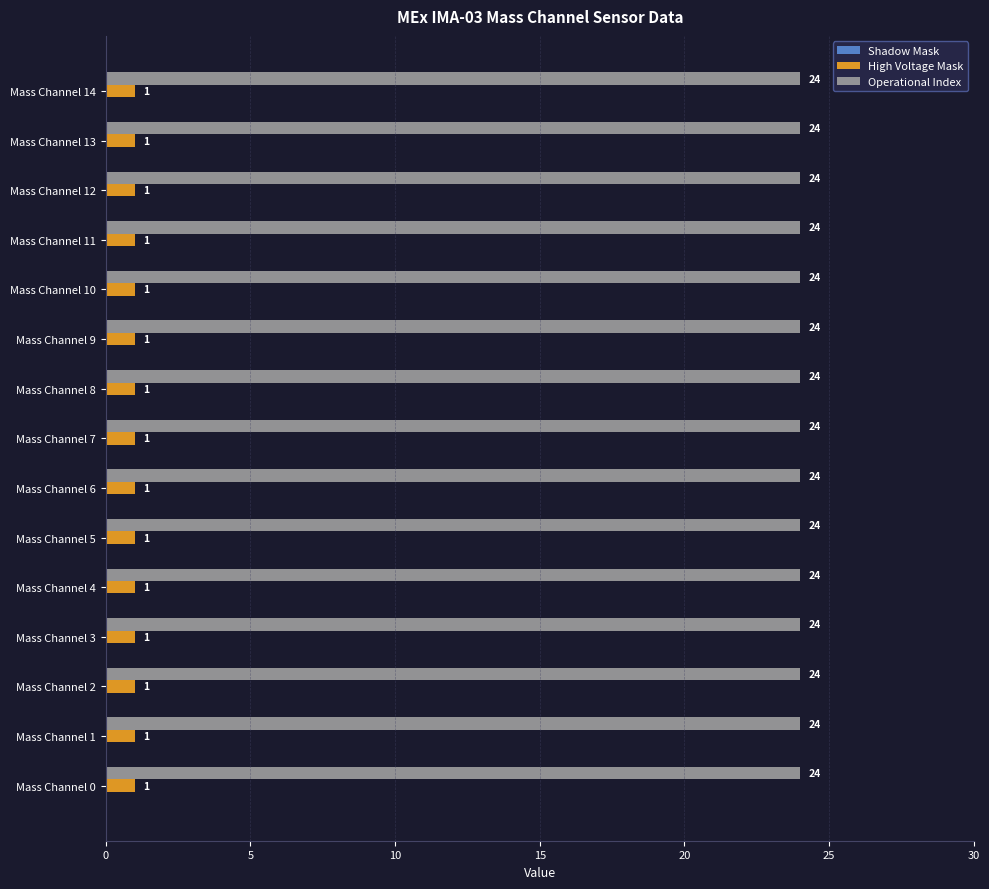

Is the value of Operational Index at Mass Channel 14 greater than the value of High Voltage Mask at Mass Channel 5?

Yes